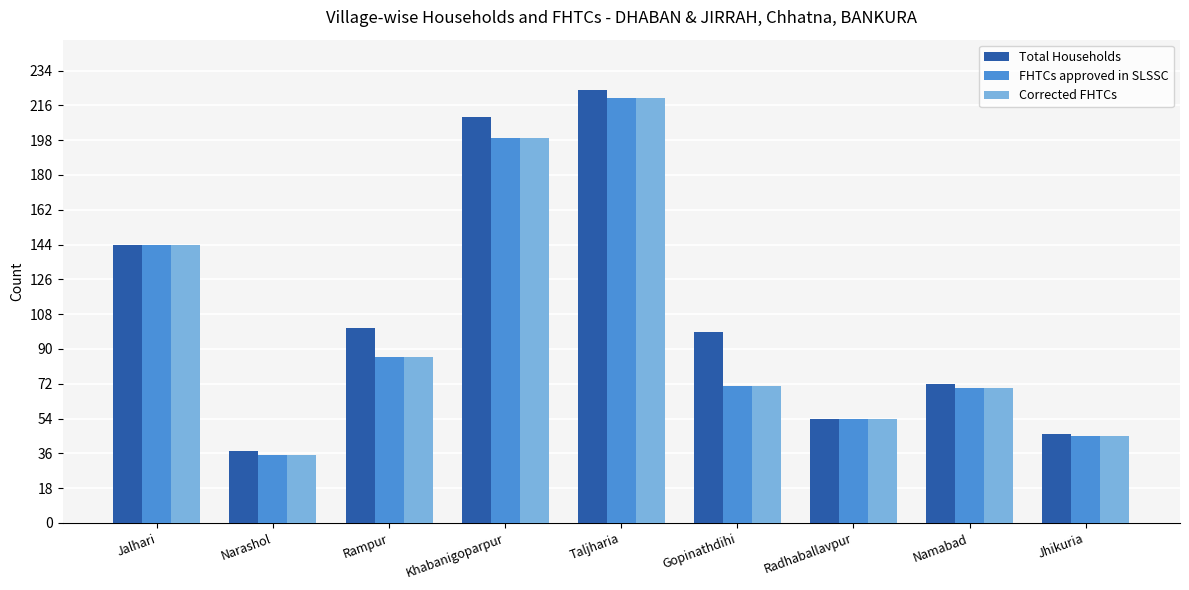

At how many categories does at least one series exceed 78?

5